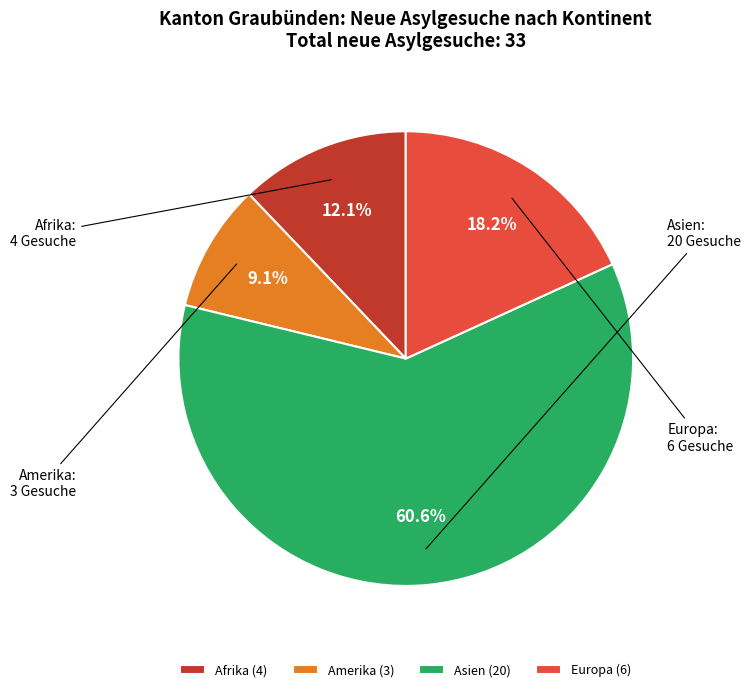

To the nearest percent, what percentage of the pie is Amerika?

9%